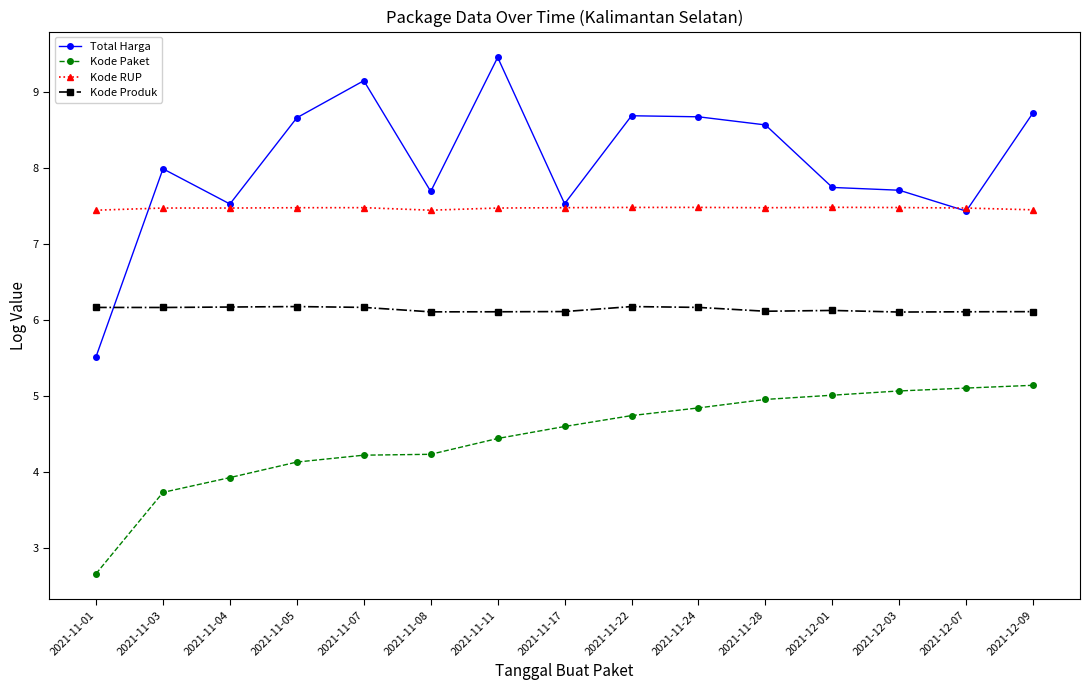

Which series has the largest range (max minus min)?

Total Harga